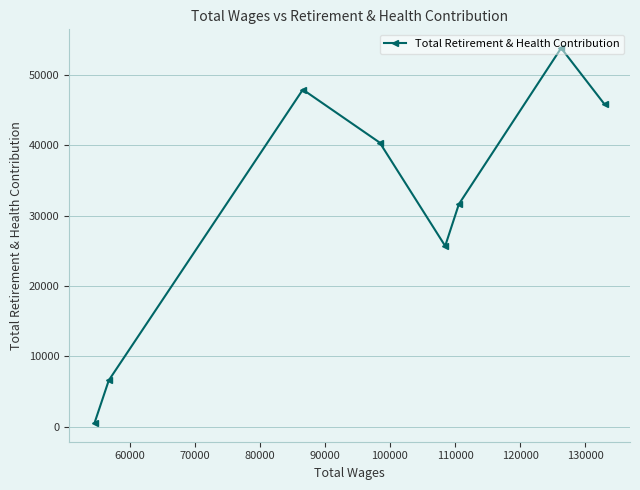

What is the difference between the maximum and minimum values?

53303